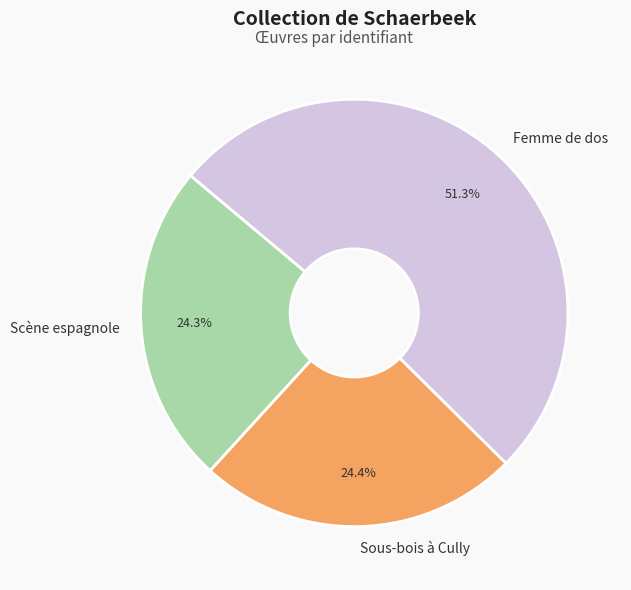

To the nearest percent, what is the difference between the Sous-bois à Cully and Femme de dos slice percentages?

27%